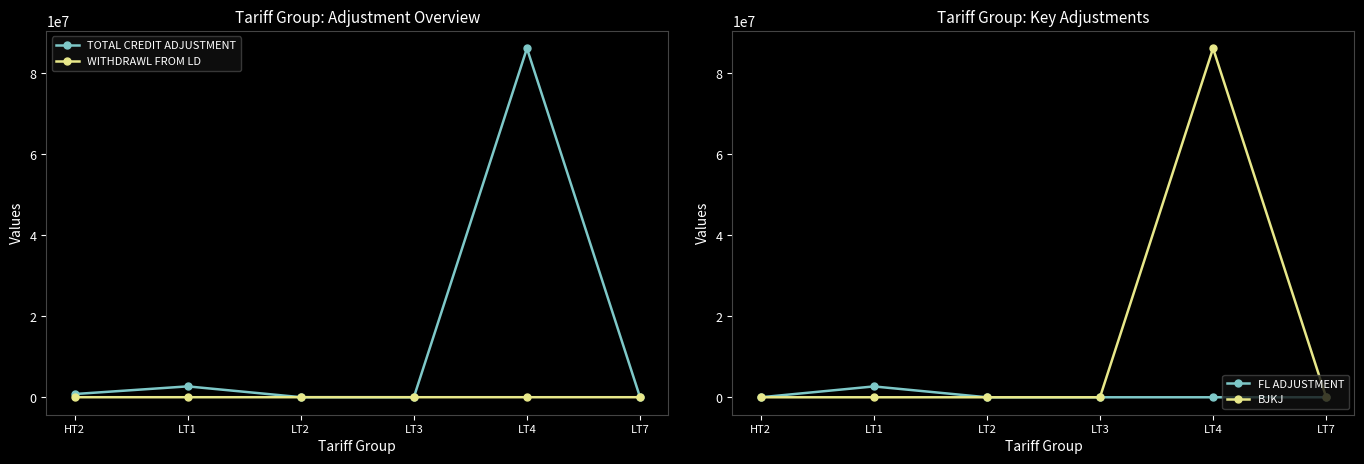

What position from the right is LT7?

1